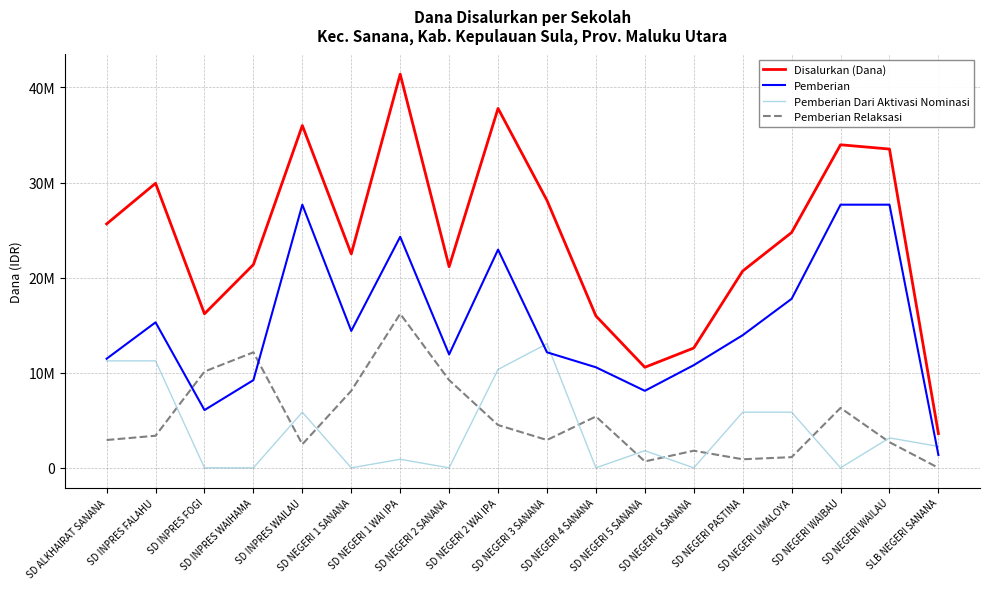

Which category has the lowest value across all series?

SD INPRES FOGI